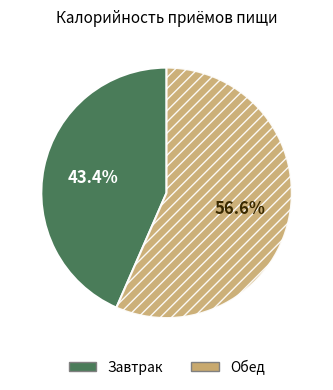

To the nearest percent, what is the difference between the largest and smallest slice percentages?

13%